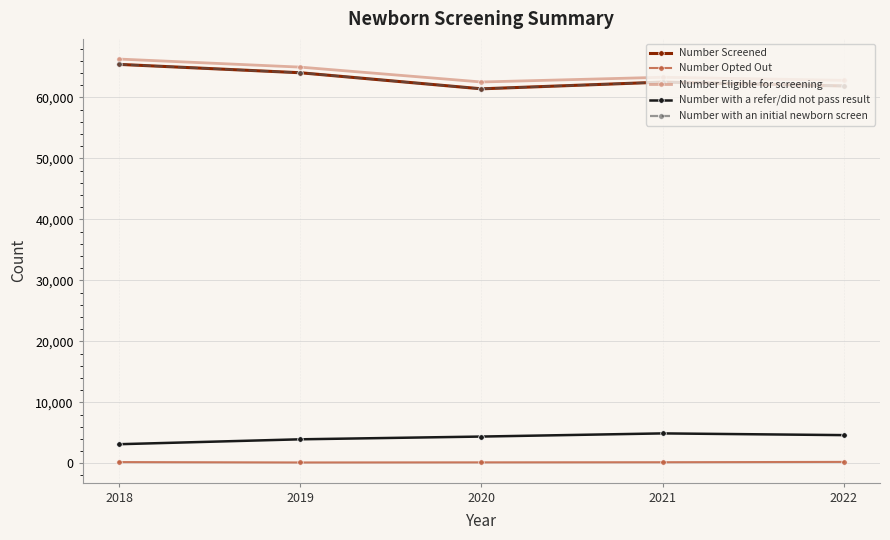

Which series has the widest spread of values?

Number Screened